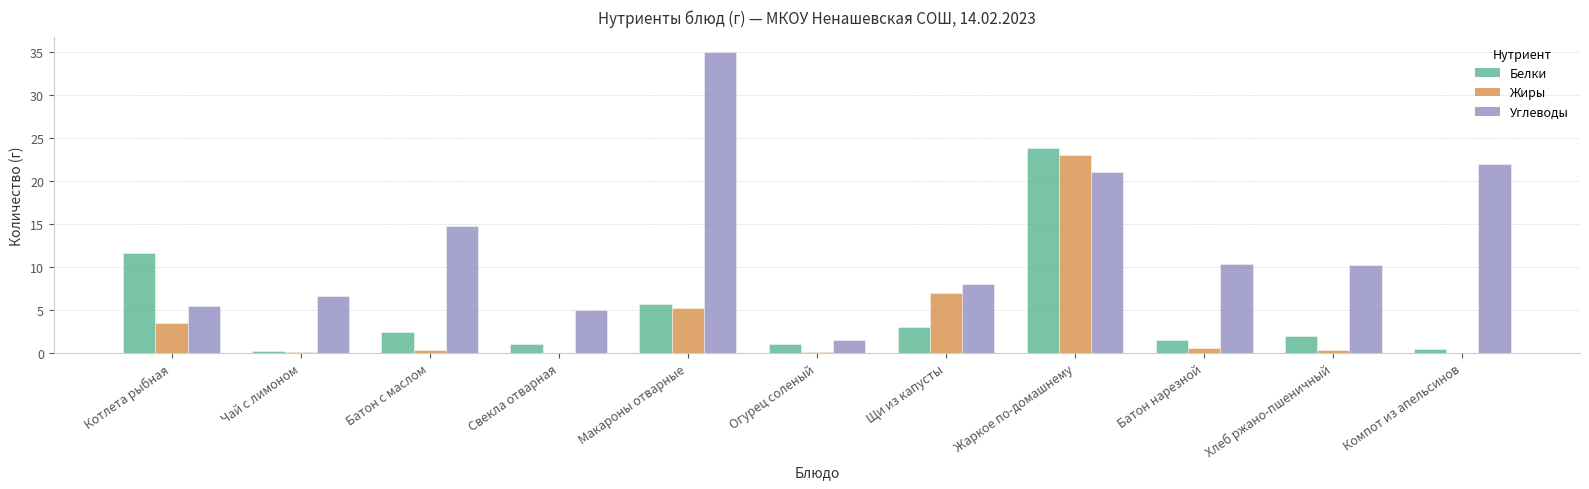

Between Котлета рыбная and Компот из апельсинов, which series saw the biggest shift?

Углеводы